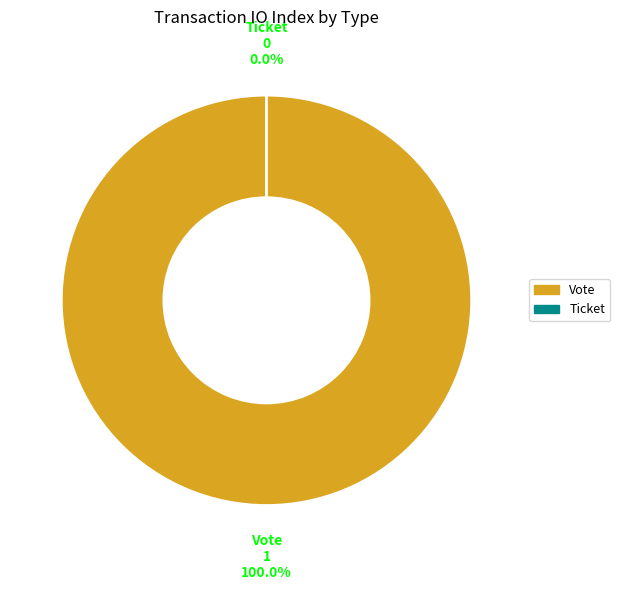

Rank the categories by value from lowest to highest.

Ticket (io_index=0), Vote (io_index=1)